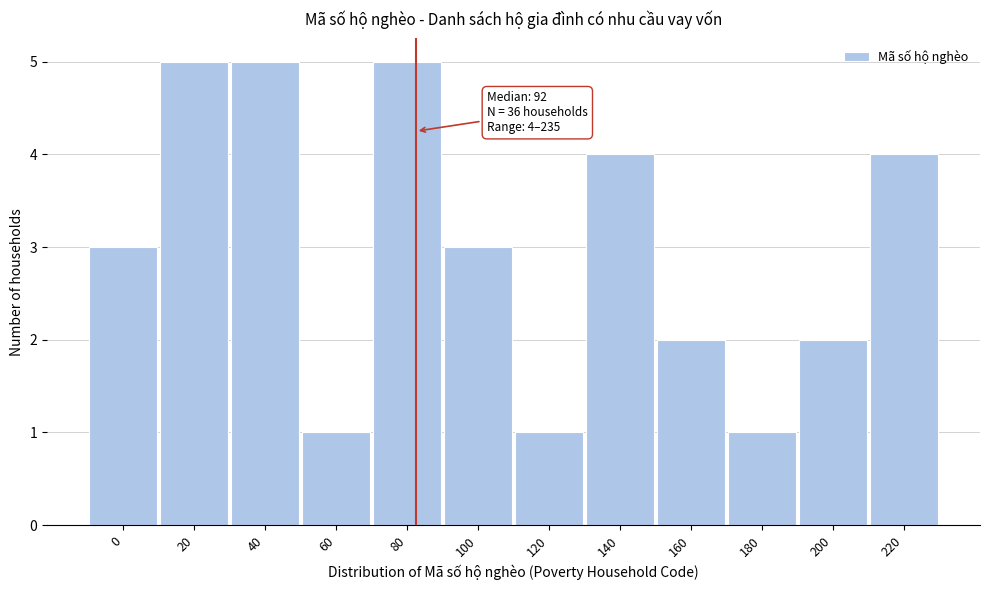

Reading right to left, what are all the values shown in this chart?

4	2	1	2	4	1	3	5	1	5	5	3